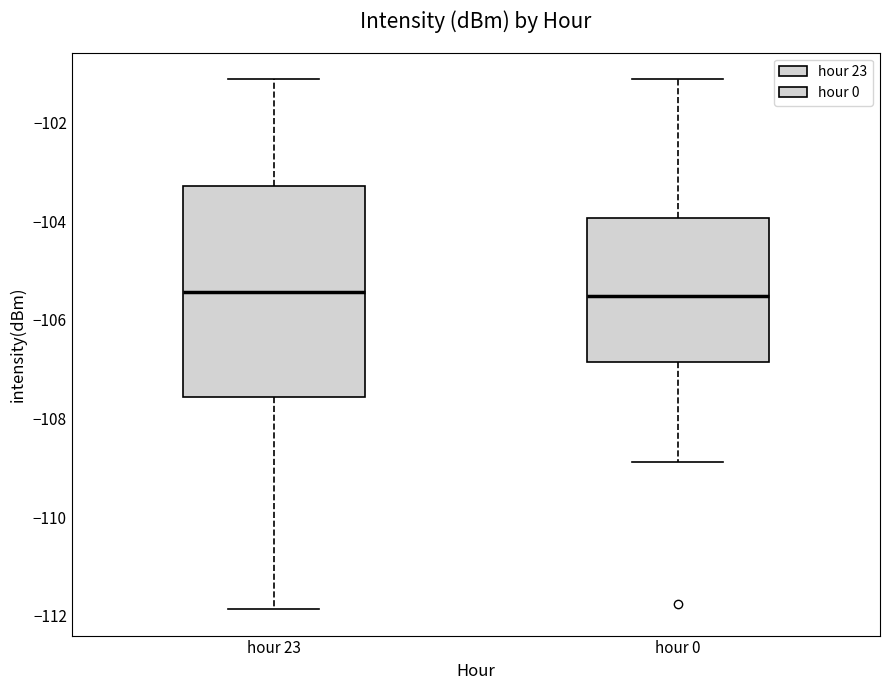

Which box is the tallest, from its lower edge to its upper edge?

hour 23